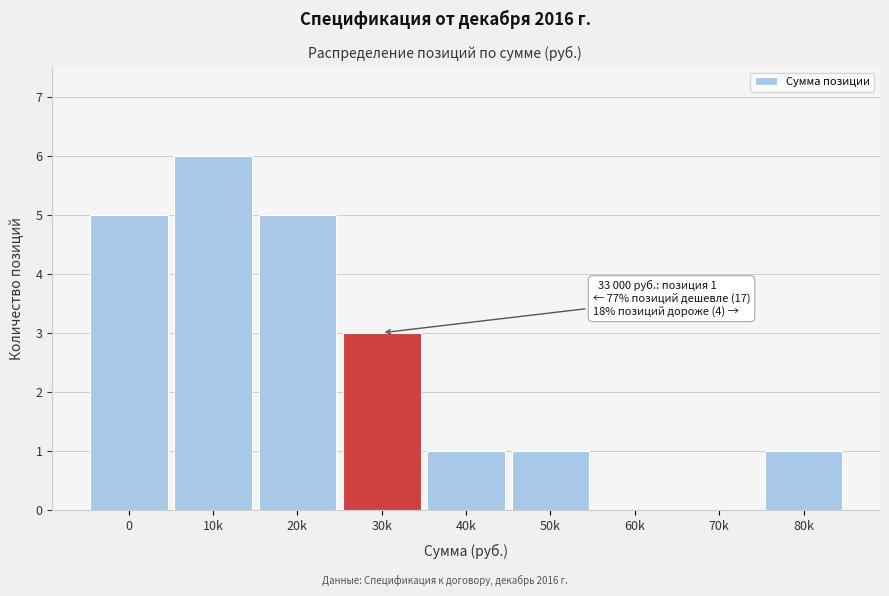

Reading left to right, transcribe all the data shown in this chart.

0=5	10k=6	20k=5	30k=3	40k=1	50k=1	60k=0	70k=0	80k=1